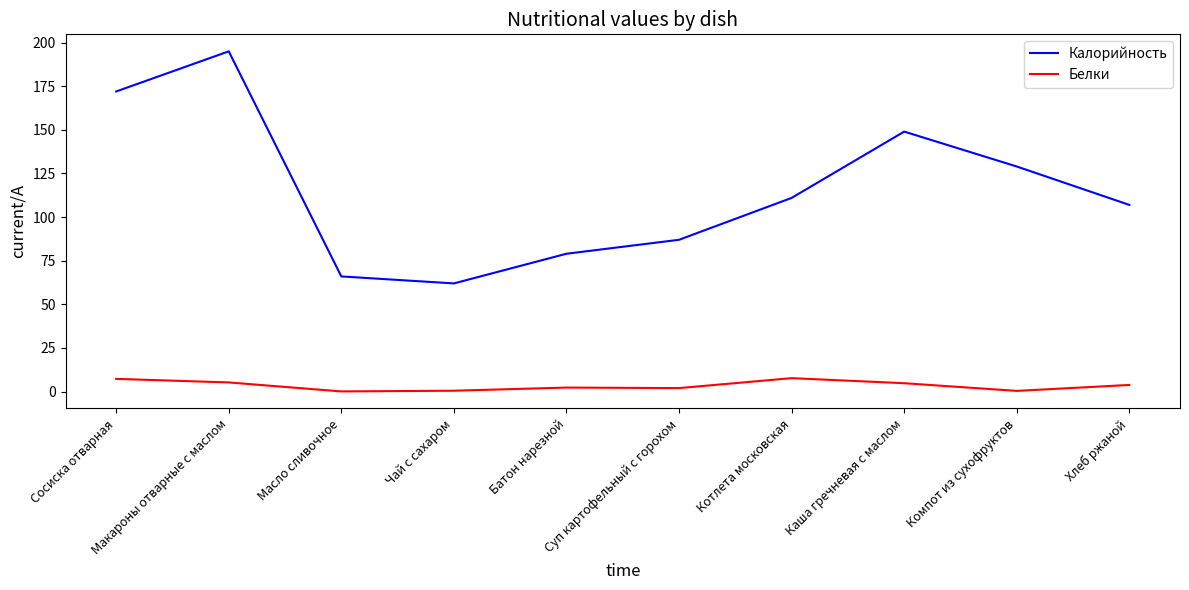

Count the number of categories in the chart.

10